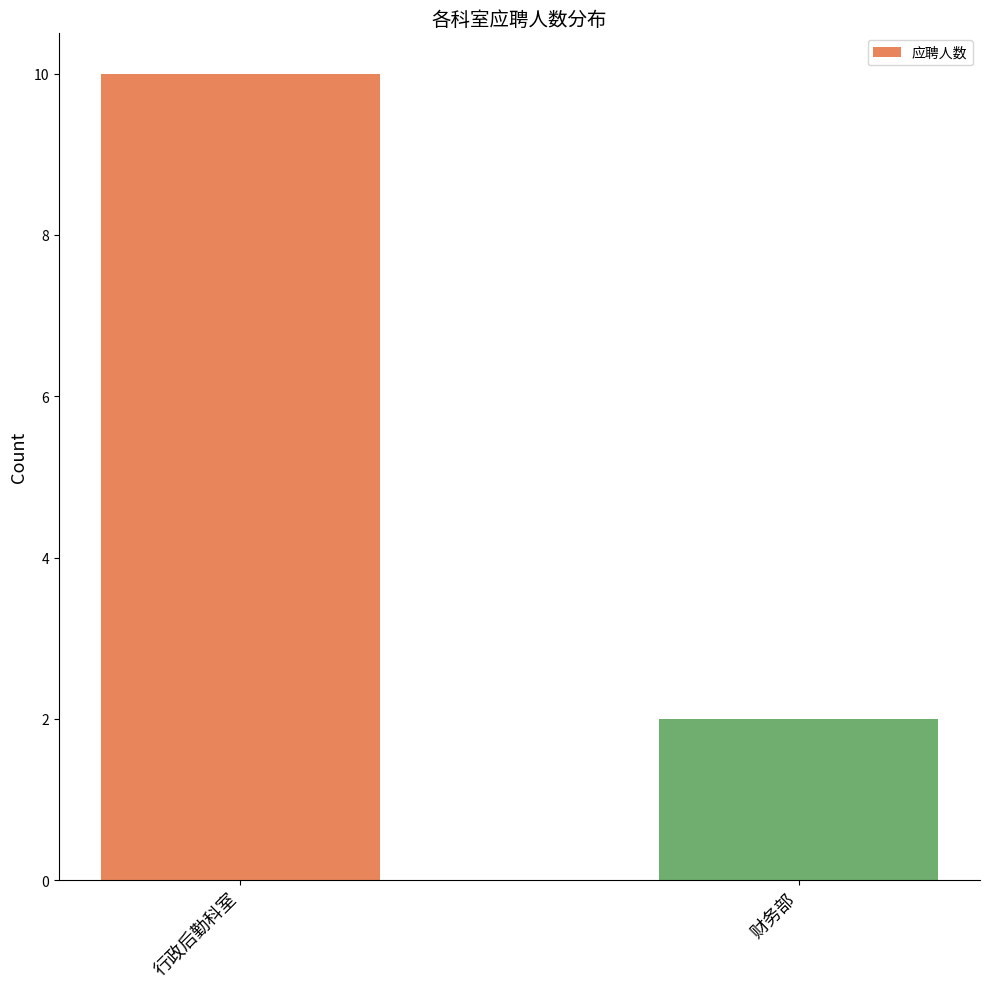

At which category does the chart reach its minimum across all series?

财务部